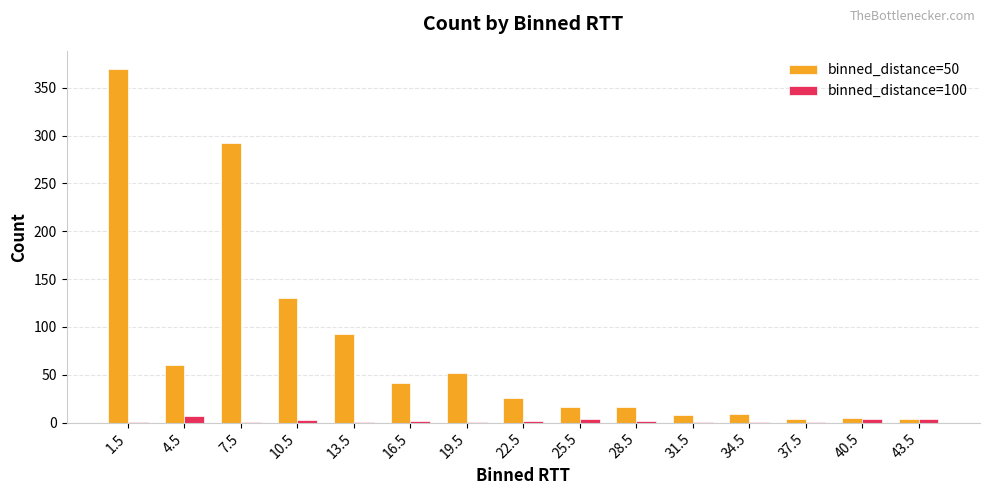

What is the greatest value displayed?

370